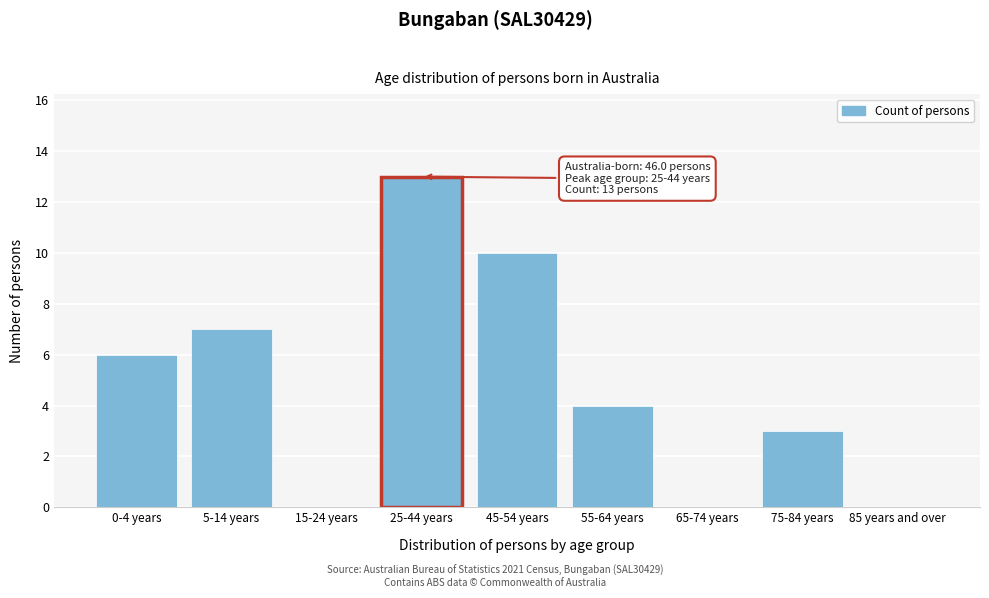

Reading right to left, list all the values displayed in this chart.

85 years and over=0	75-84 years=3	65-74 years=0	55-64 years=4	45-54 years=10	25-44 years=13	15-24 years=0	5-14 years=7	0-4 years=6